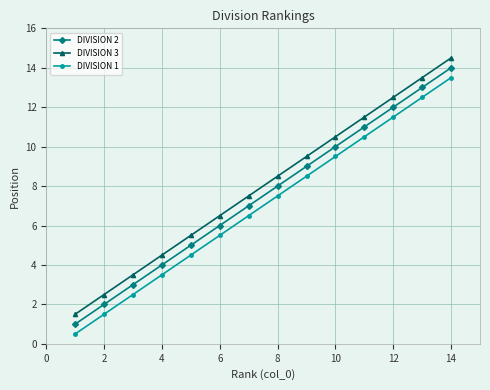

At how many categories does at least one series exceed 4?

11